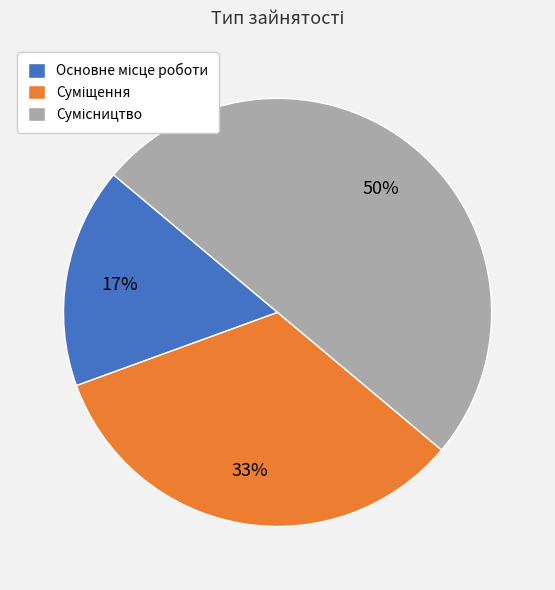

To the nearest percent, what is the difference between the largest and smallest slice percentages?

33%